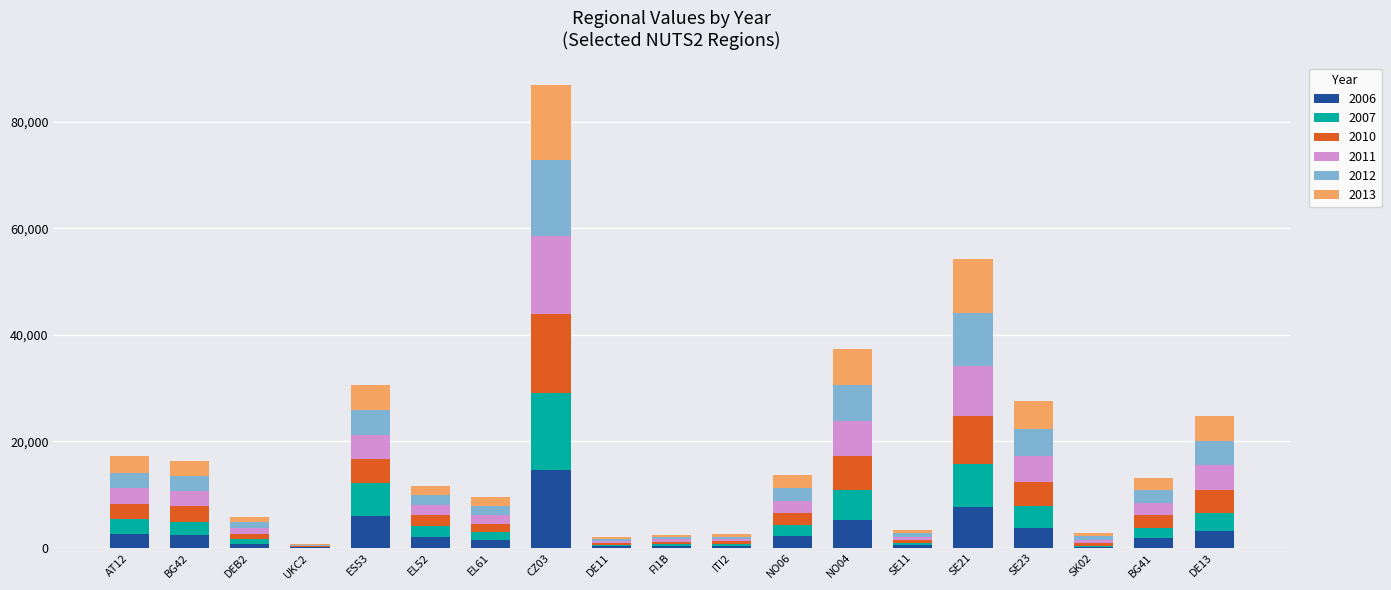

At which category is the sum across all series the highest?

CZ03